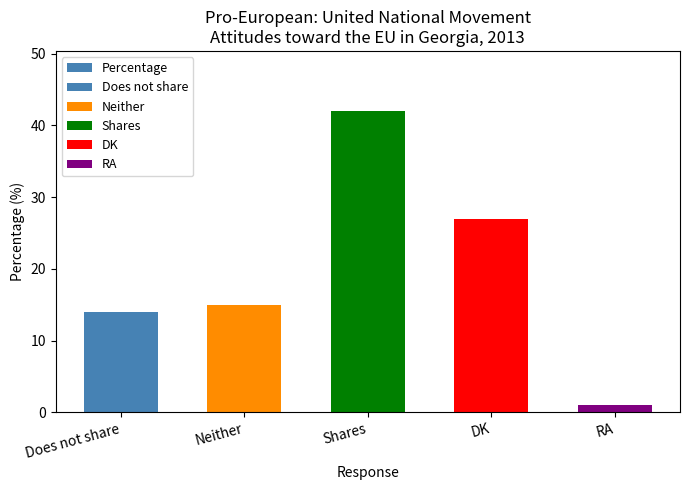

Which has a higher value, Neither or Shares?

Shares